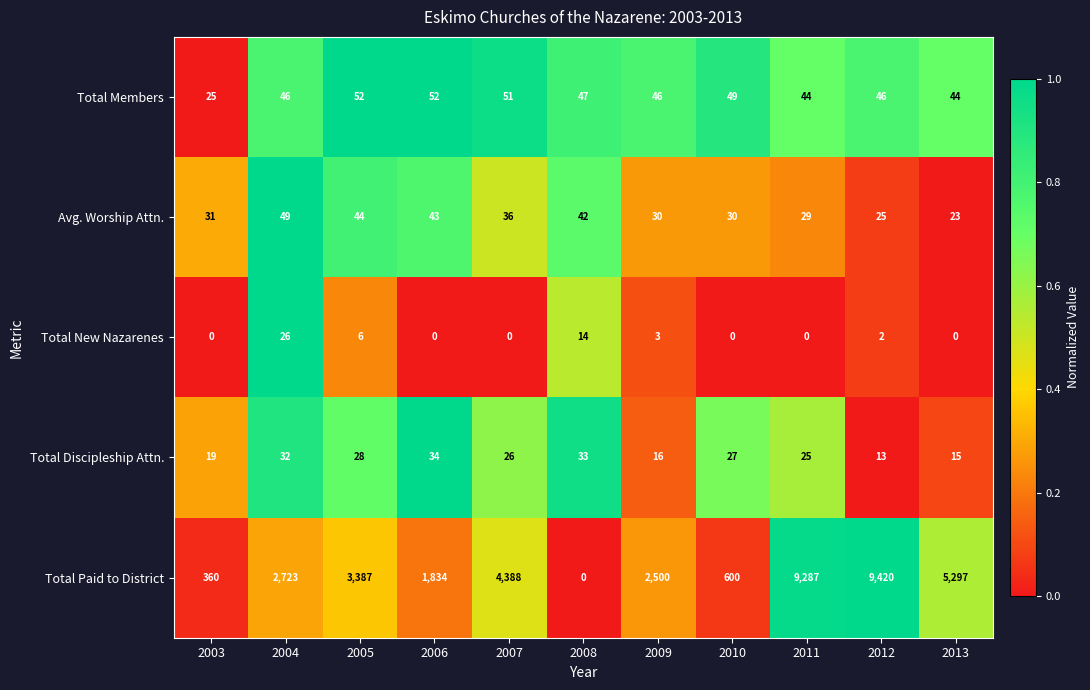

True or false: Total New Nazarenes has a value of 3 at 2012.

False